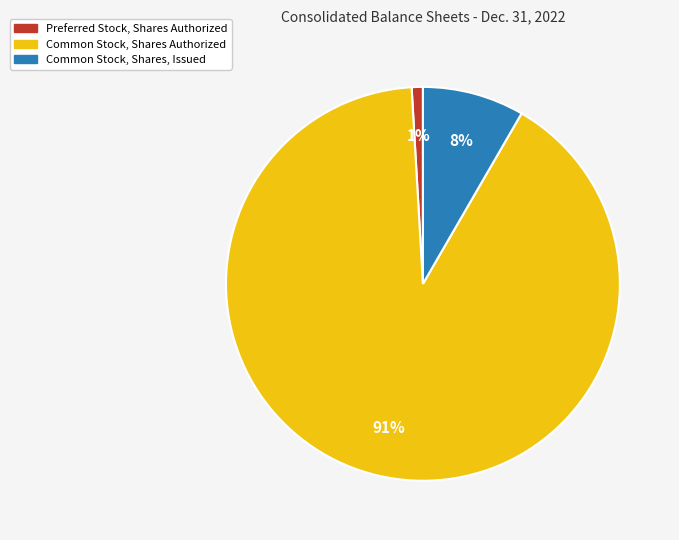

To the nearest percent, what is the average slice percentage?

33%